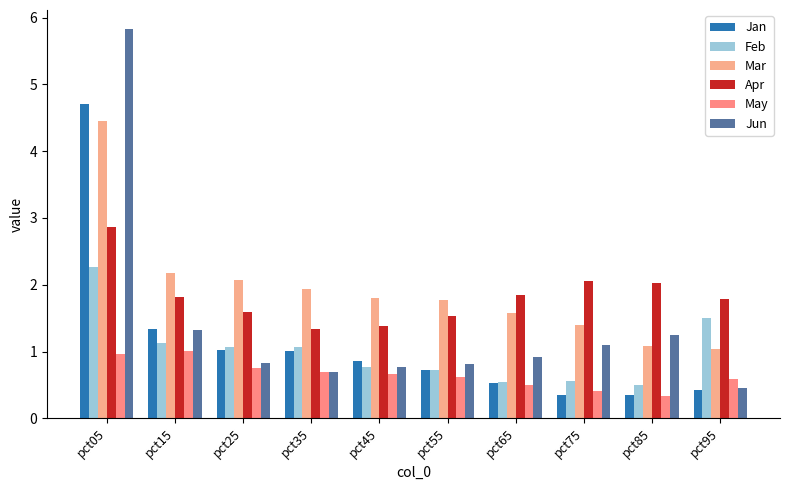

What is the minimum value shown in the chart?

0.3